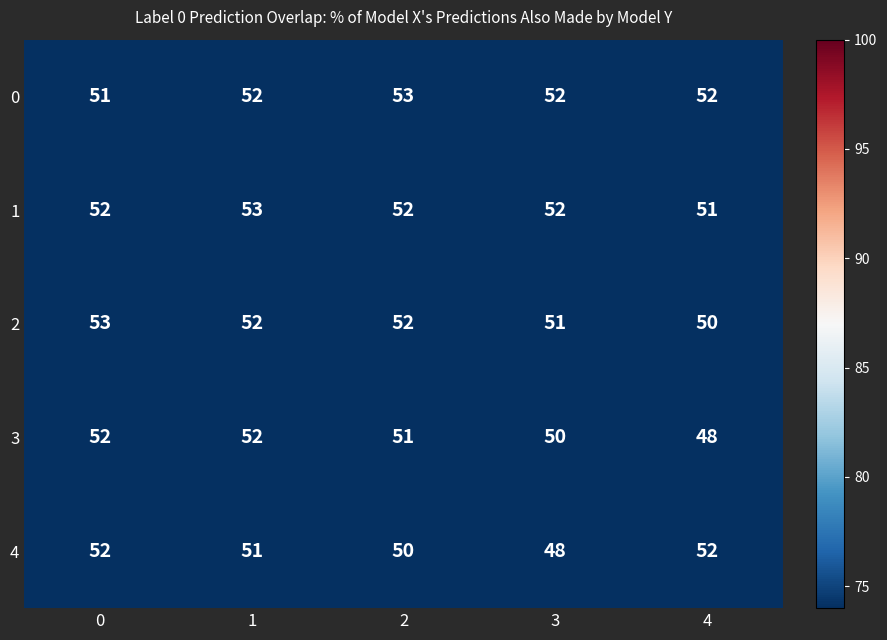

Where is 3 nearest to the value 50?

3